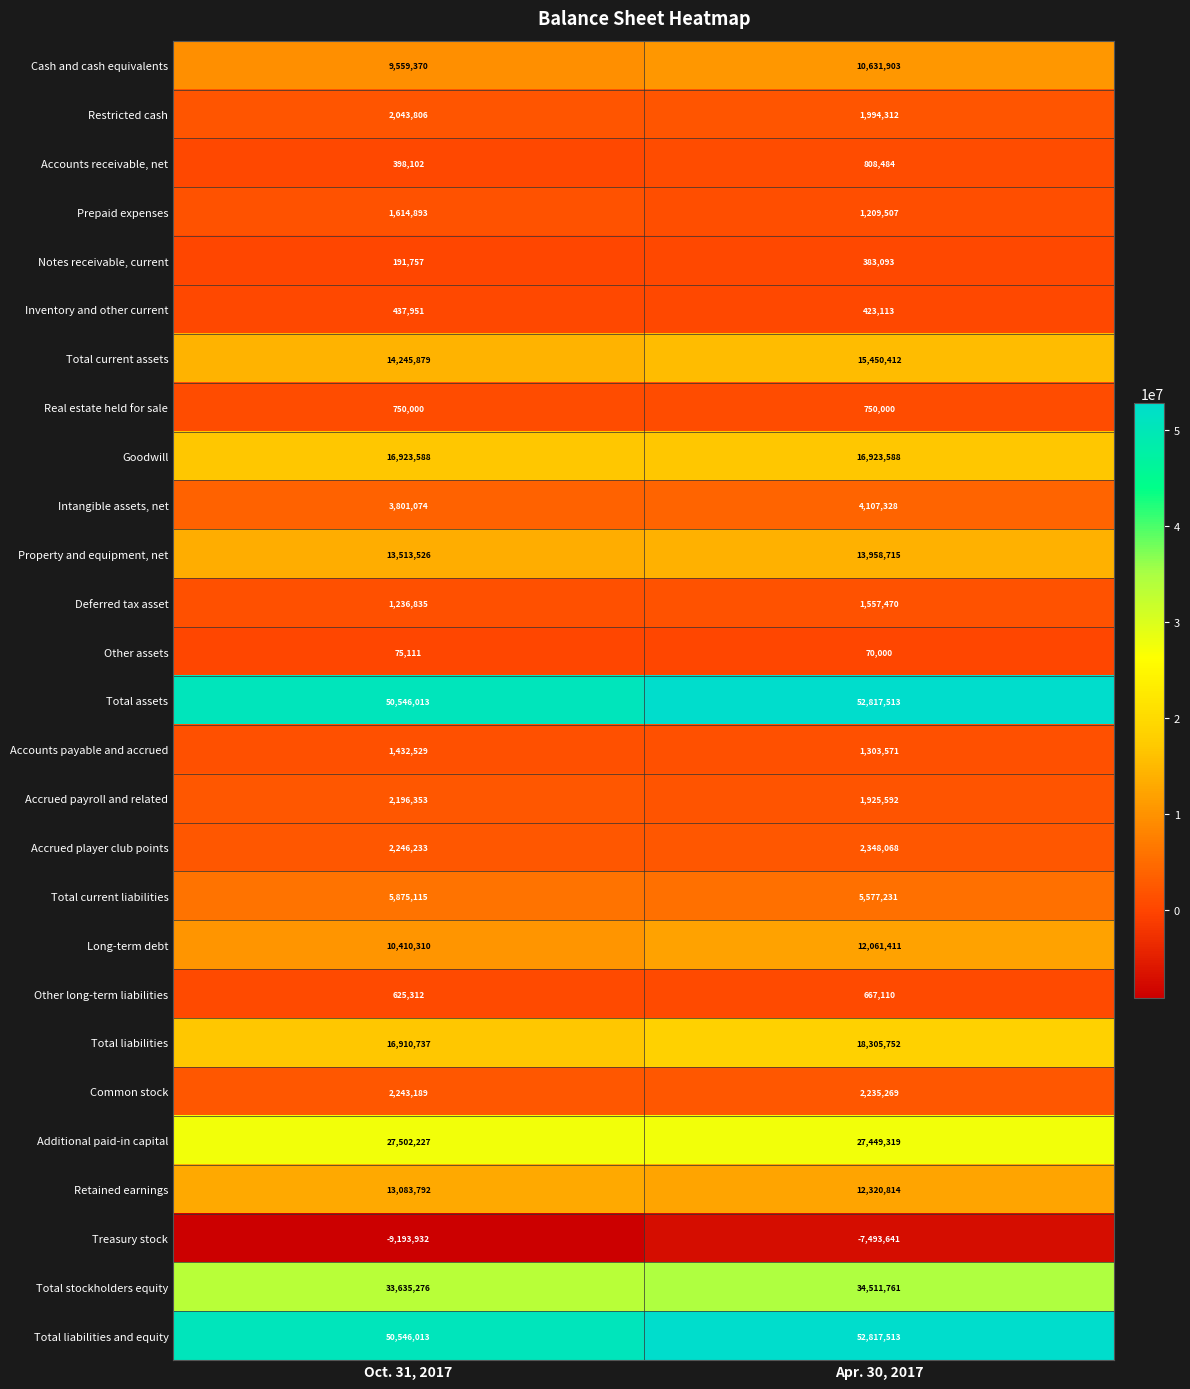

Which category has the lowest value across all series?

Oct. 31, 2017